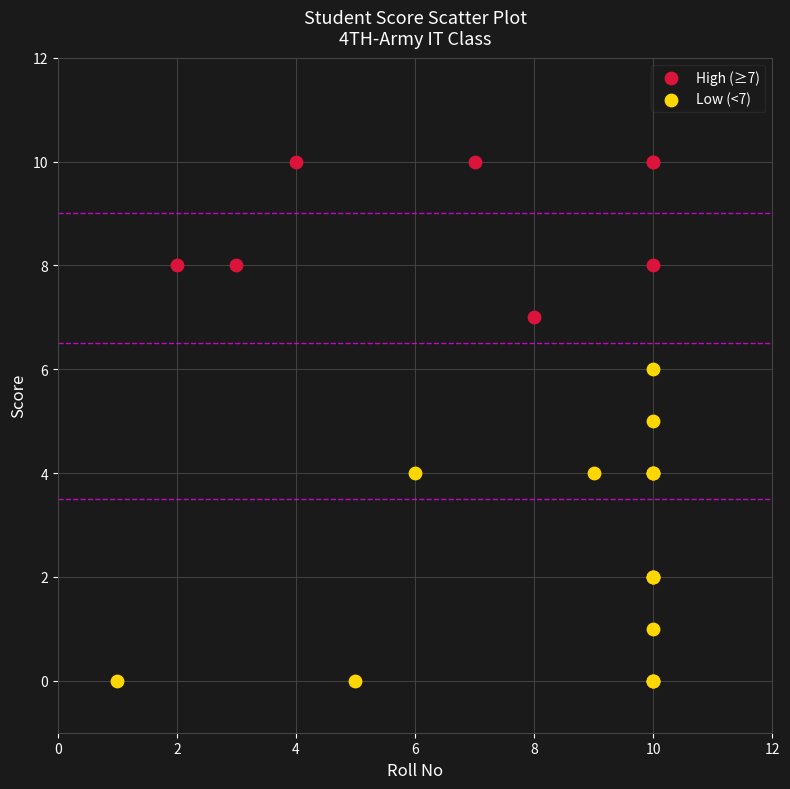

Which series contains the highest Y value?

High (≥7)